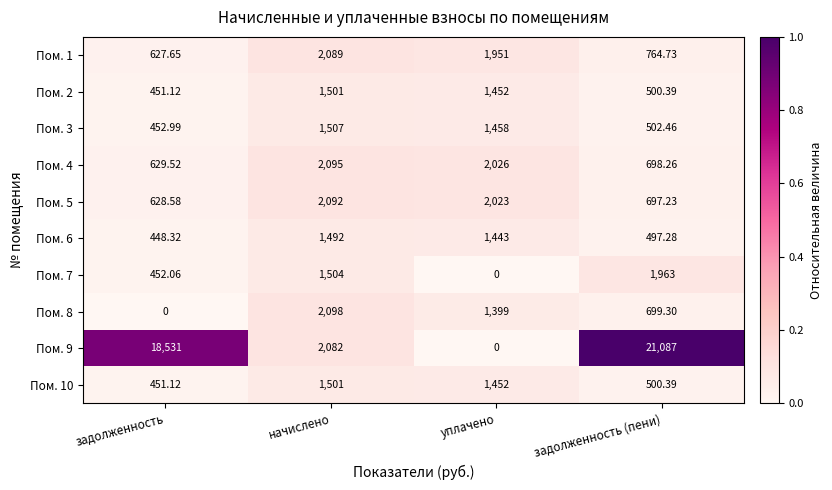

At which label does Пом. 7 reach its minimum?

уплачено